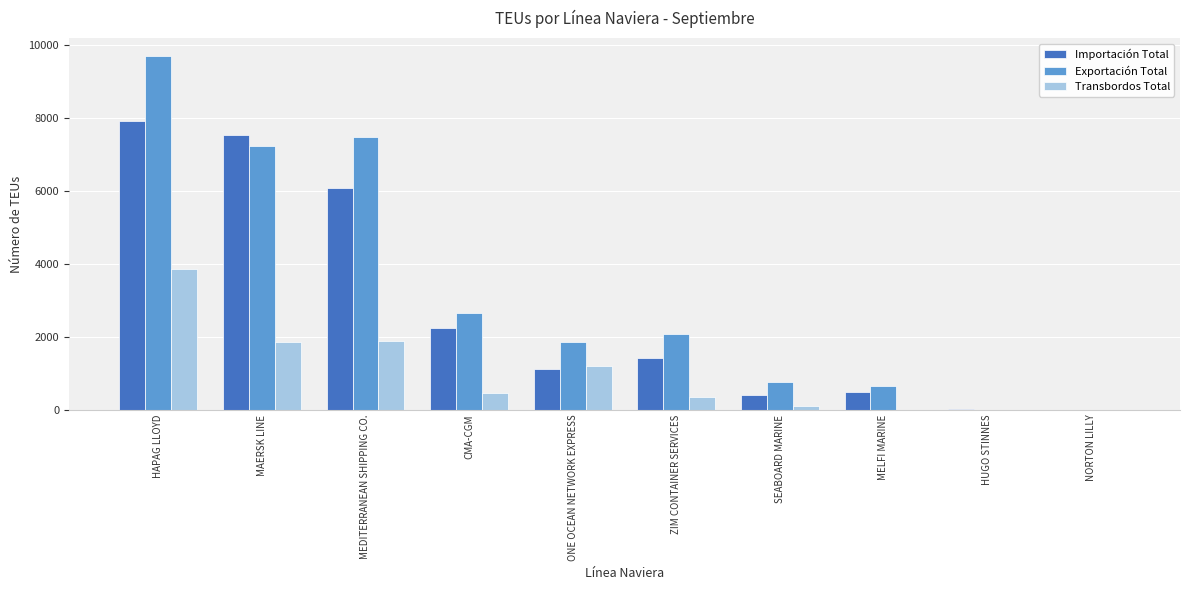

Which series changed the most between MAERSK LINE and MELFI MARINE?

Importación Total